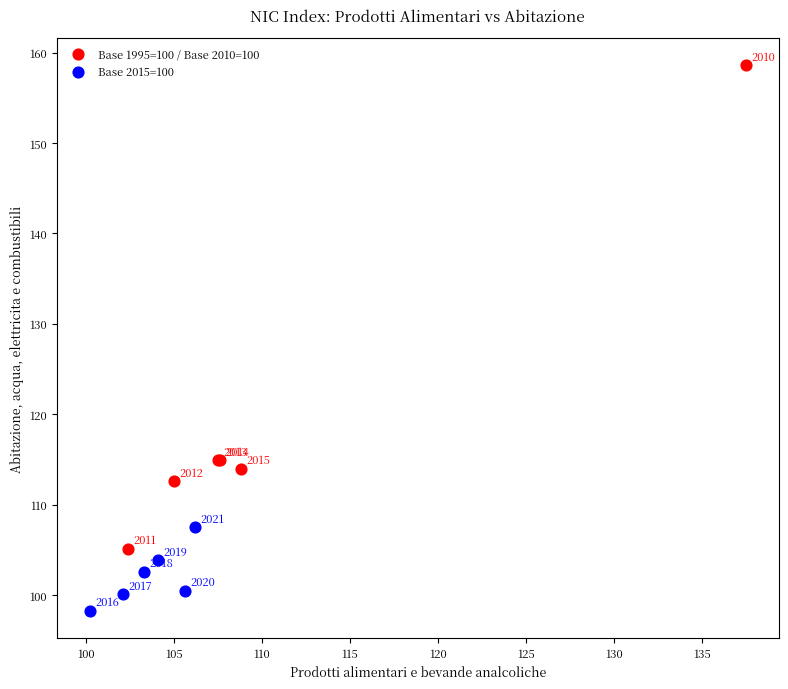

Which series reaches the maximum Y coordinate?

Base 1995=100 / Base 2010=100